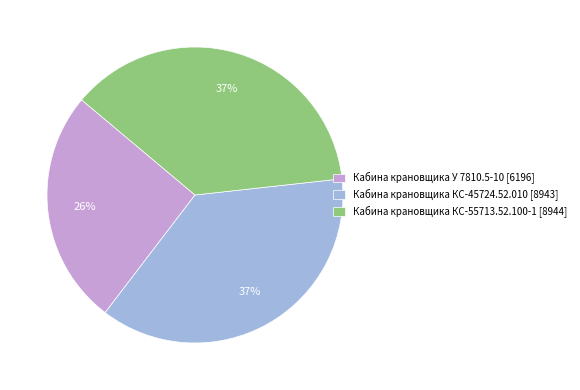

To the nearest percent, what is the difference between the Кабина крановщика КС-55713.52.100-1 and Кабина крановщика У 7810.5-10 slice percentages?

11%